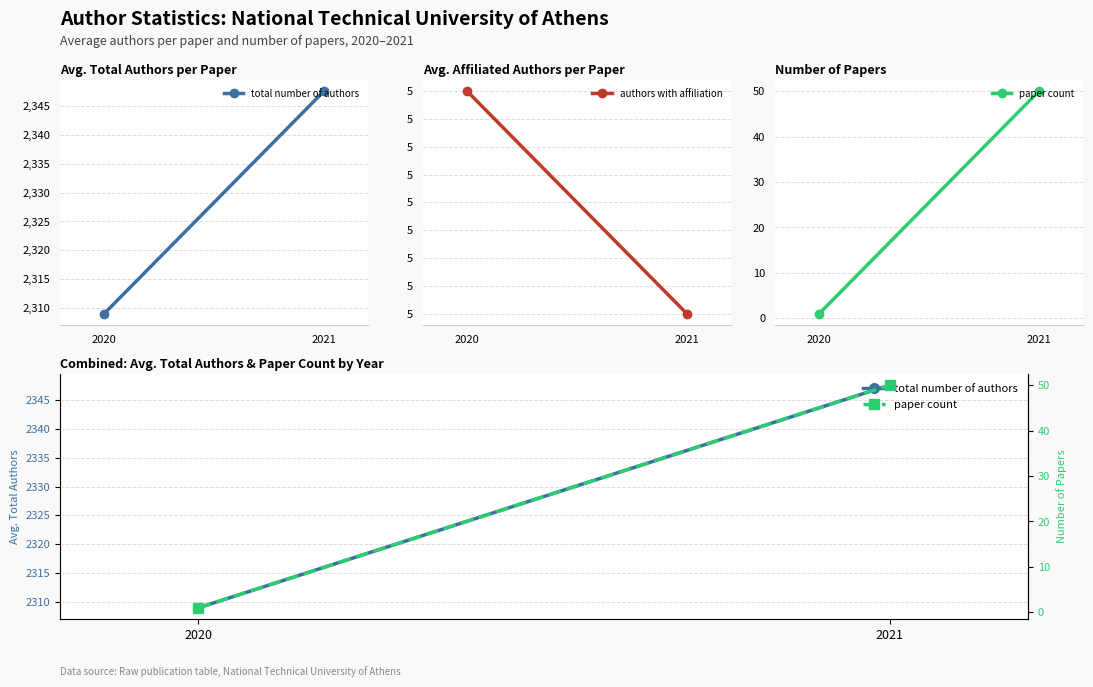

List the labels in order of total number of authors value, largest first.

2021, 2020